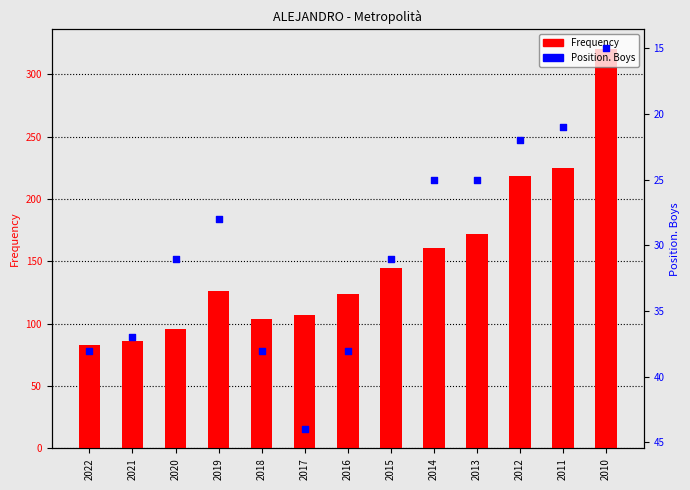

Which series reaches the maximum Y coordinate?

Frequency